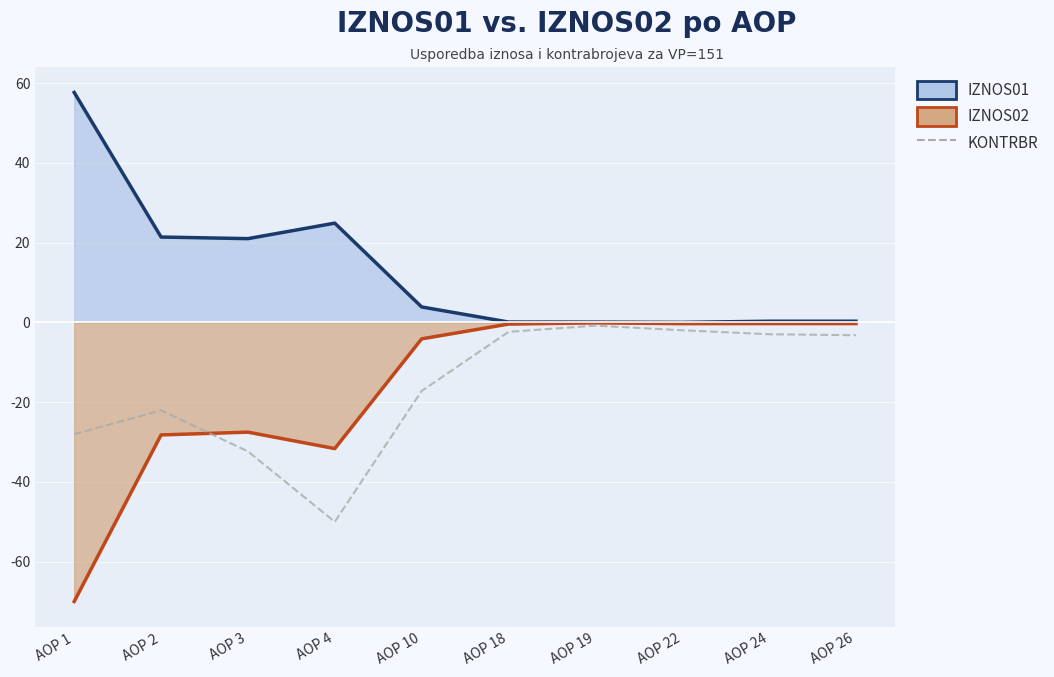

True or false: KONTRBR has a value of -5.3 at AOP 24.

False